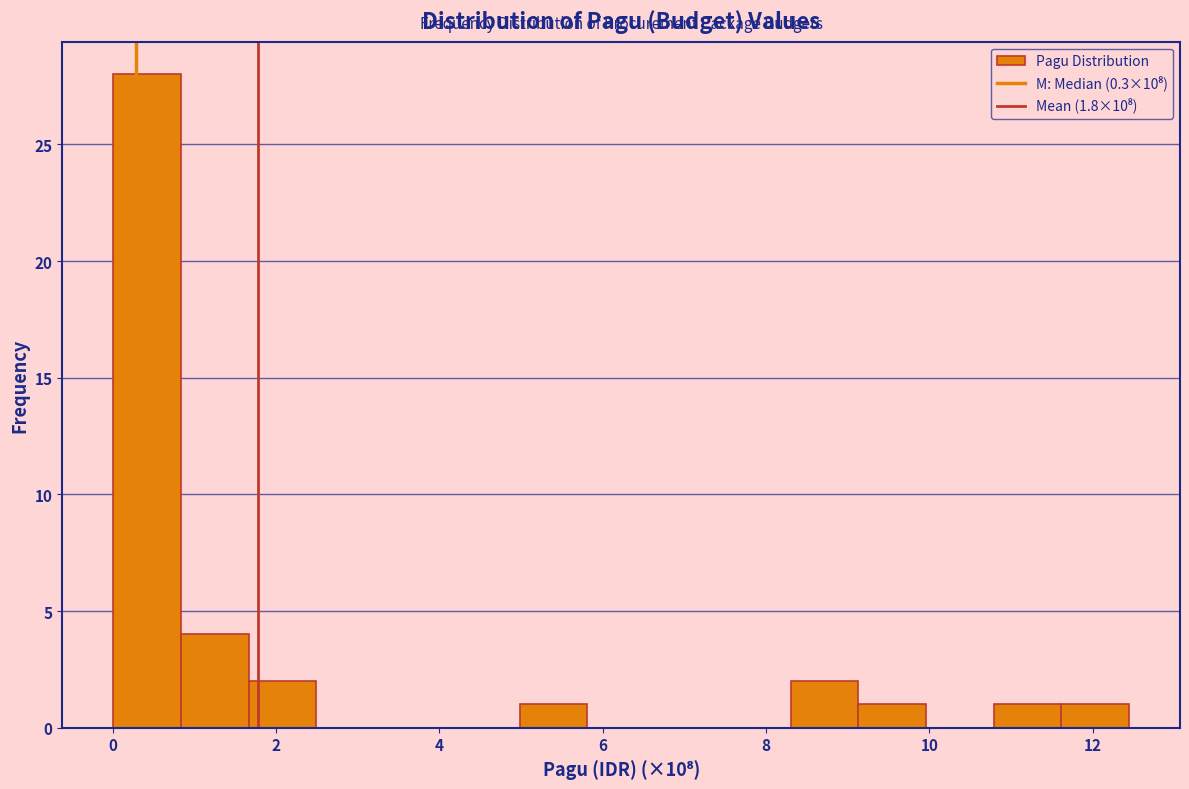

Reading left to right, transcribe this chart: for each bar, give the range it covers on the x-axis and its height. Neither the bar edges nor the heights are printed on the chart, so give them approximately, as read against the axes.

0.0 to 0.8: 28
0.8 to 1.6: 4
1.6 to 2.4: 2
2.4 to 3.4: 0
3.4 to 4.2: 0
4.2 to 5.0: 0
5.0 to 5.8: 1
5.8 to 6.6: 0
6.6 to 7.4: 0
7.4 to 8.4: 0
8.4 to 9.2: 2
9.2 to 10.0: 1
10.0 to 10.8: 0
10.8 to 11.6: 1
11.6 to 12.4: 1